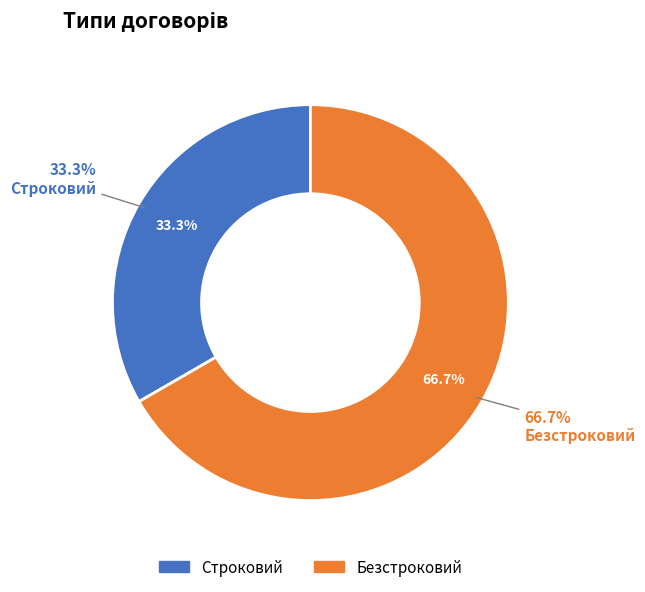

The Строковий slice represents 33% of the pie. True or false?

True